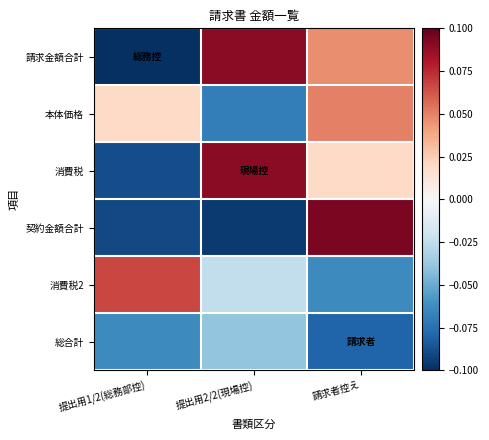

Reading left to right, extract all data points from this chart.

請求金額合計: 提出用1/2(総務部控)=-0.1	提出用2/2(現場控)=0.1	請求者控え=0.0
本体価格: 提出用1/2(総務部控)=0.0	提出用2/2(現場控)=-0.1	請求者控え=0.1
消費税: 提出用1/2(総務部控)=-0.1	提出用2/2(現場控)=0.1	請求者控え=0.0
契約金額合計: 提出用1/2(総務部控)=-0.1	提出用2/2(現場控)=-0.1	請求者控え=0.1
消費税2: 提出用1/2(総務部控)=0.1	提出用2/2(現場控)=-0.0	請求者控え=-0.1
総合計: 提出用1/2(総務部控)=-0.1	提出用2/2(現場控)=-0.0	請求者控え=-0.1